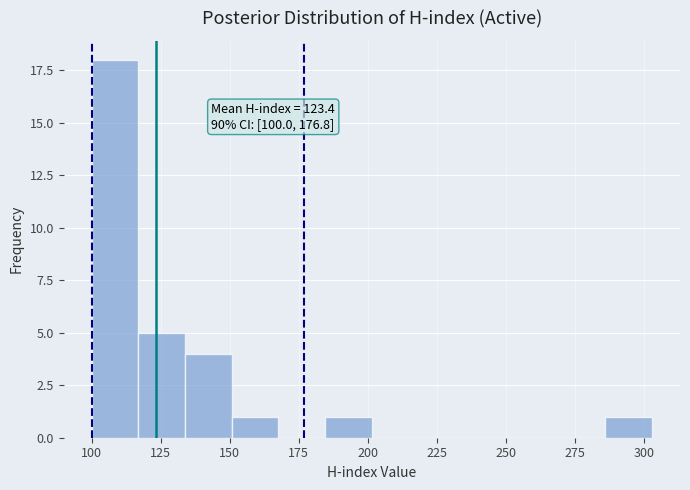

Read against the x-axis, roughly where is the centre of the tallest bar?

110